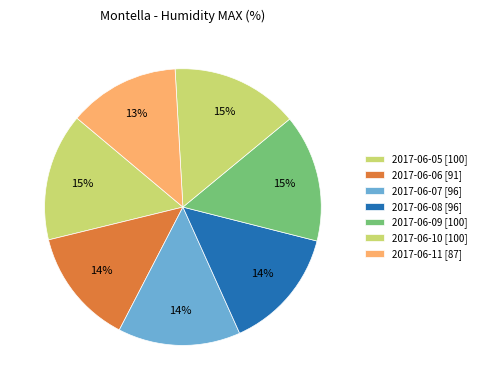

Is 2017-06-07 the majority of the pie?

No